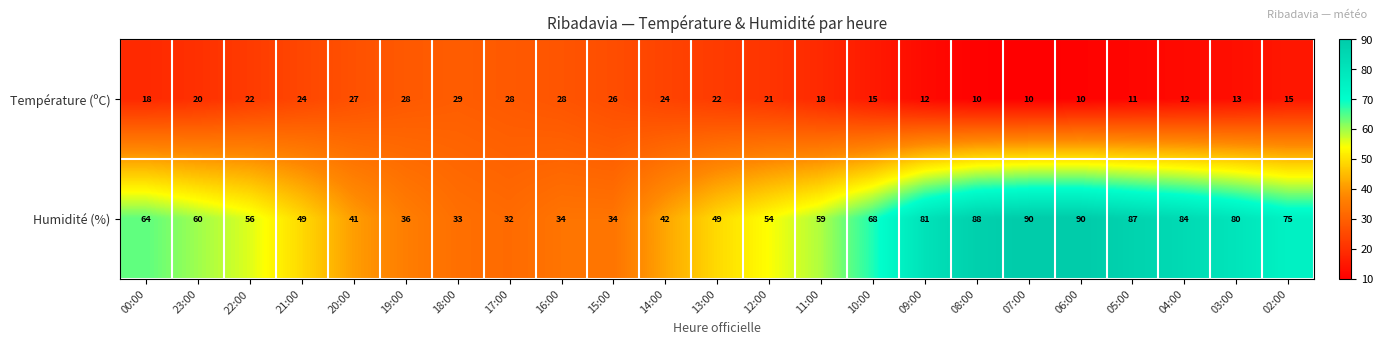

What is the total value across all series at 11:00?

77